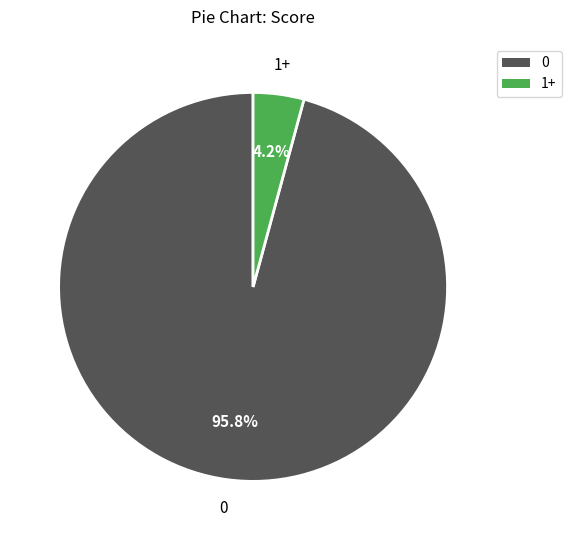

Which slice is the smallest?

1+